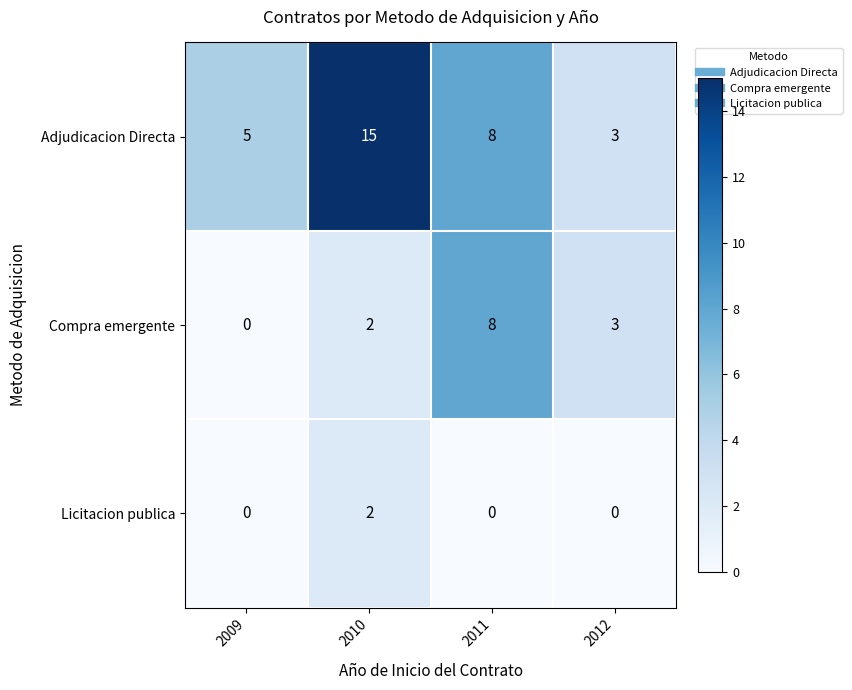

At which label does Adjudicacion Directa reach its minimum?

2012